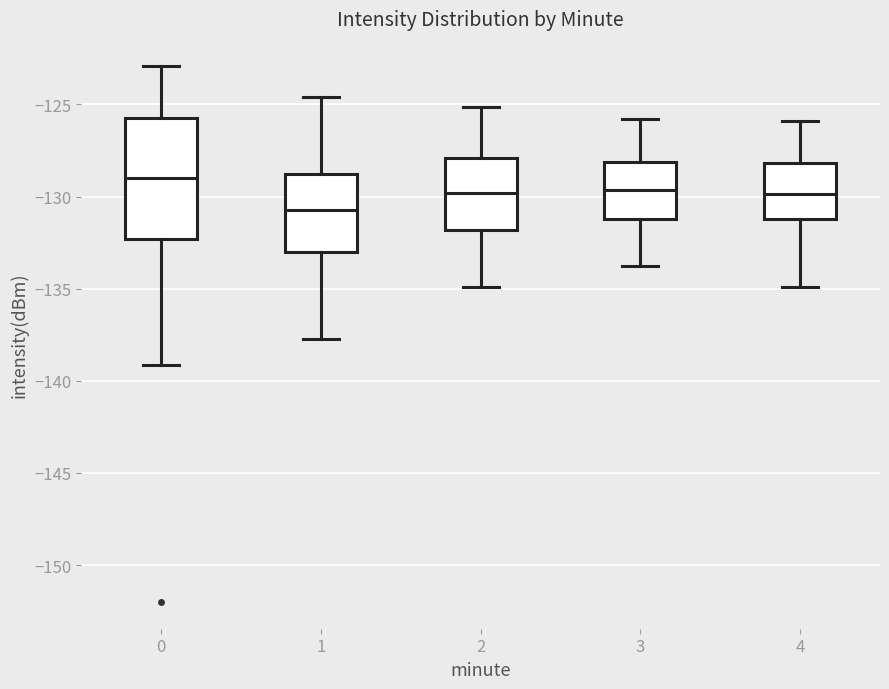

Which box has the lowest median line?

1